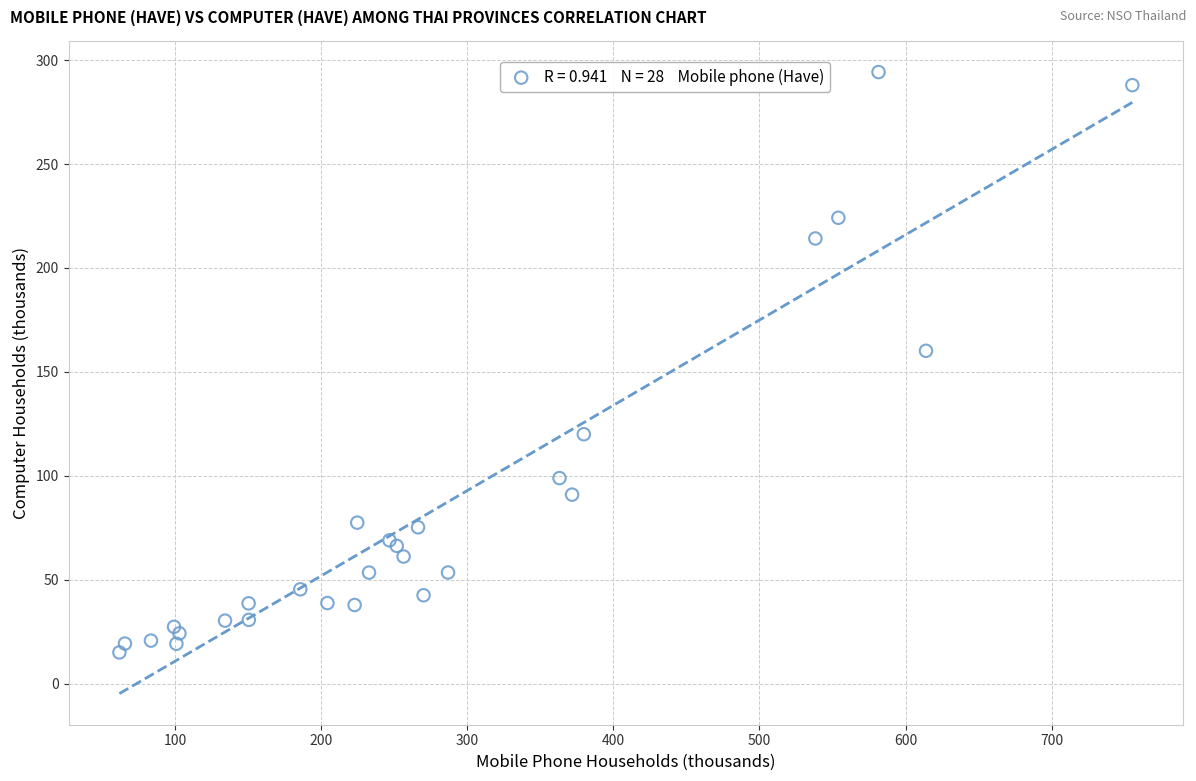

What Y value in the scatter plot is closest to 154?

160.1